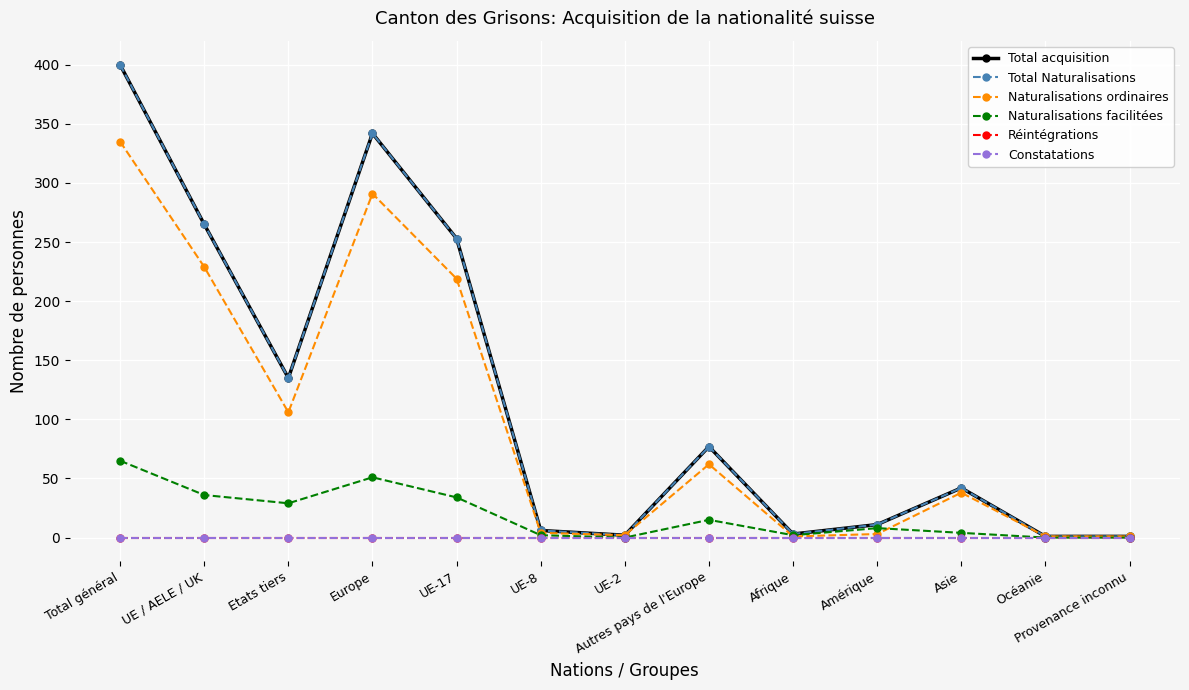

Is the value of Naturalisations facilitées at UE / AELE / UK greater than the value of Constatations at Océanie?

Yes